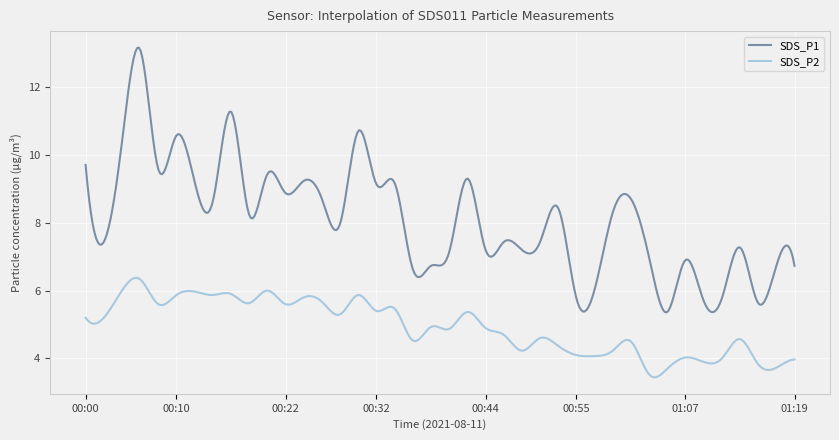

Rank the series by their maximum value, from lowest to highest.

SDS_P2, SDS_P1